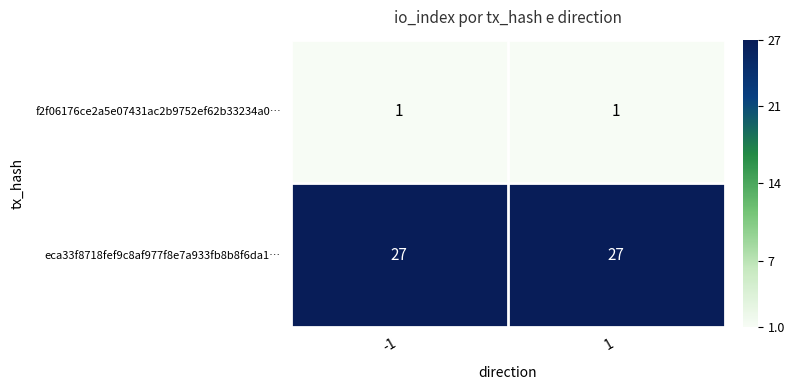

Which series has the largest total across all categories?

eca33f8718fef9c8af977f8e7a933fb8b8f6da1…